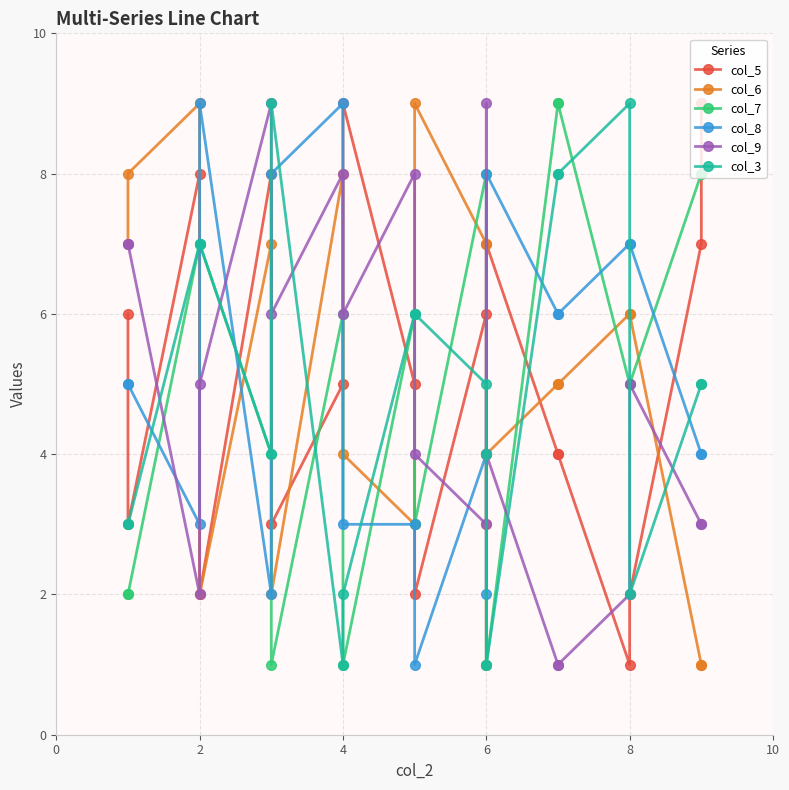

How many times do col_6 and col_5 cross each other?

6